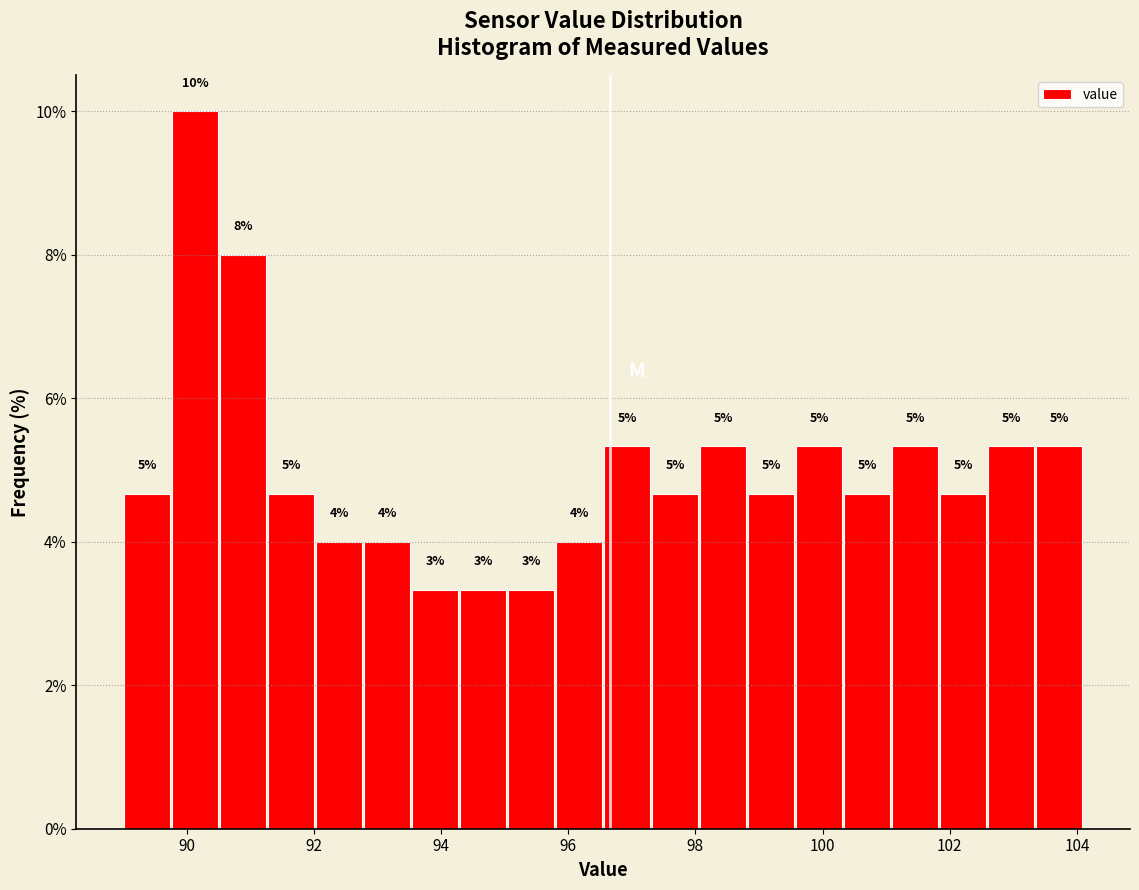

Around what value on the x-axis is the tallest bar? Give the approximate position of its centre, as read against the axis.

90.2